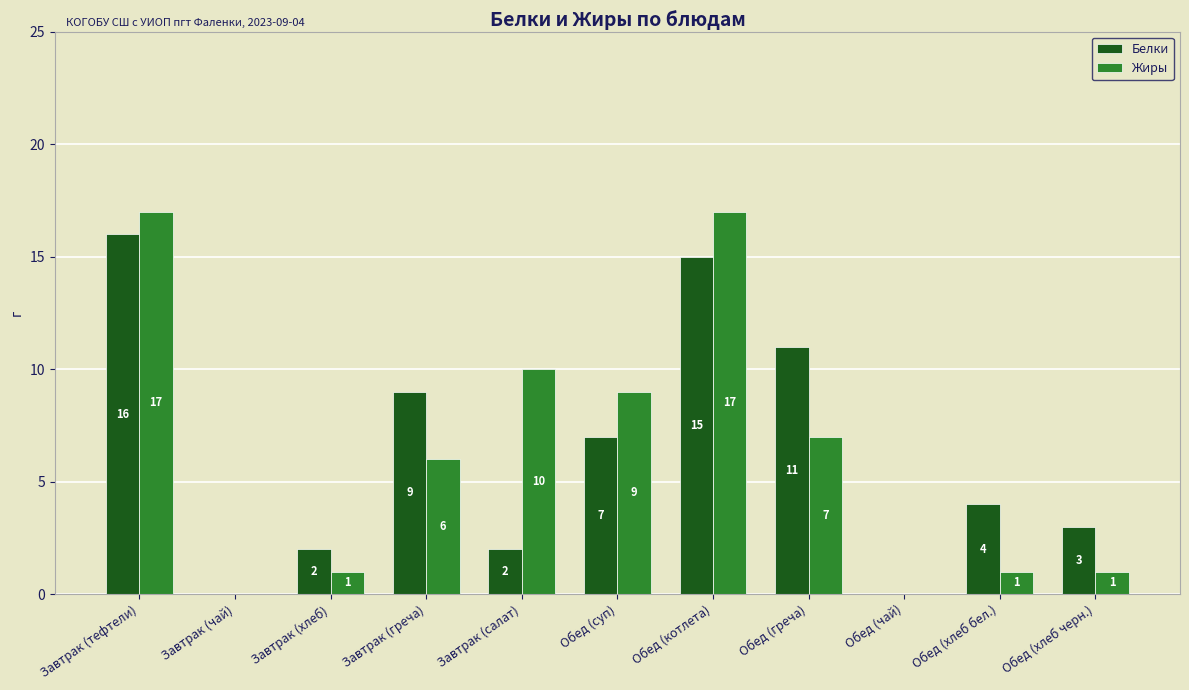

True or false: Белки has a value of 3 at Завтрак (греча).

False